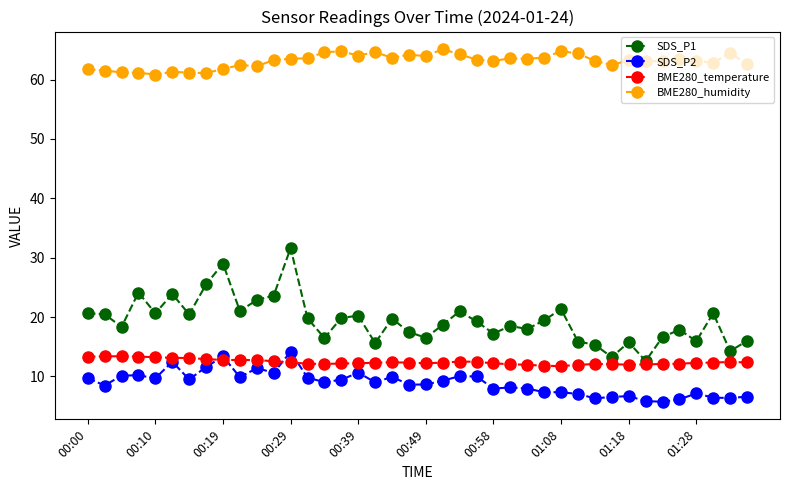

What is the value of the BME280_humidity point at the 36th from the left?

63.5